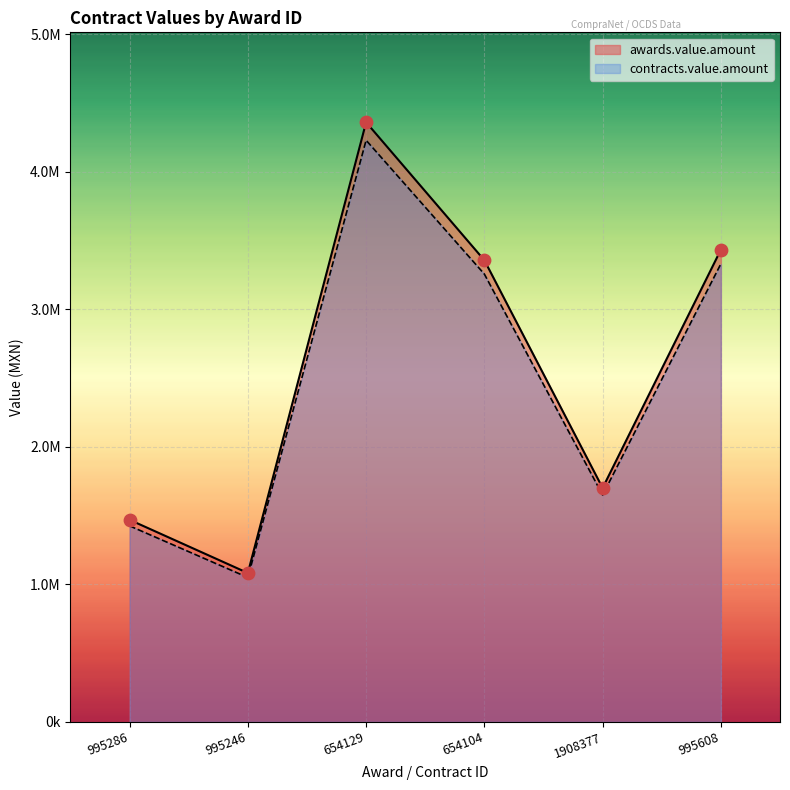

What are all the series names shown in the legend?

awards.value.amount, contracts.value.amount